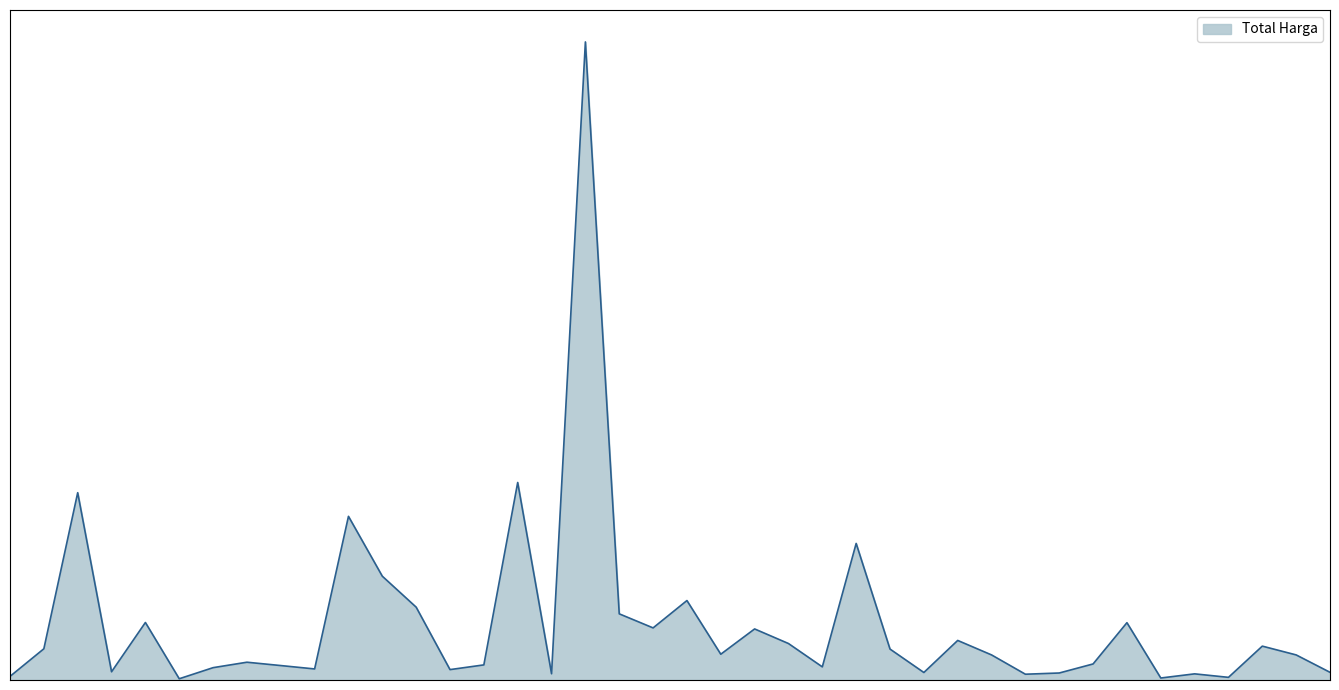

What is the sum of all values?

4375595175